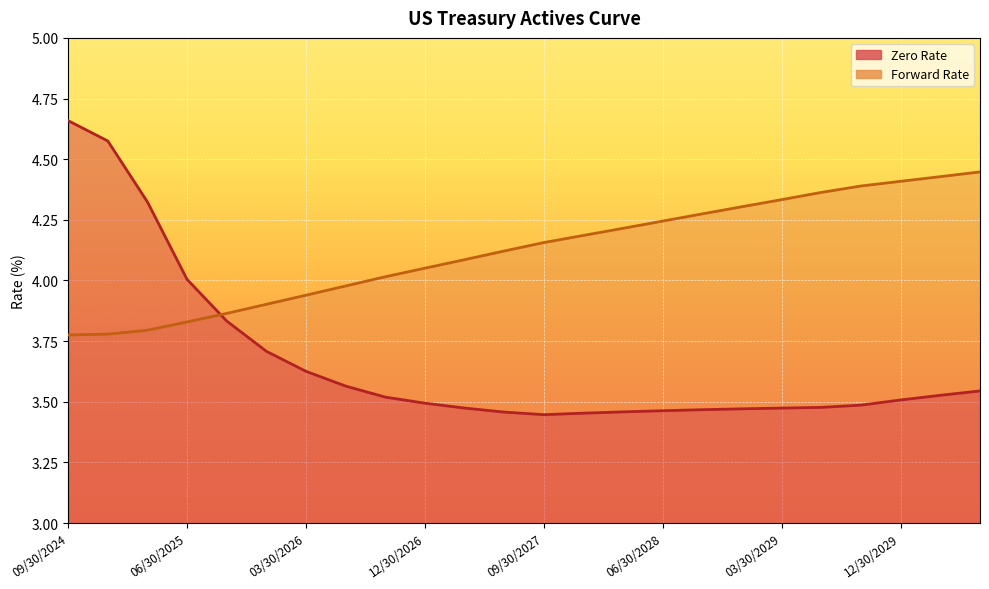

Is it true that Zero Rate equals 3.8 at 09/30/2025?

True